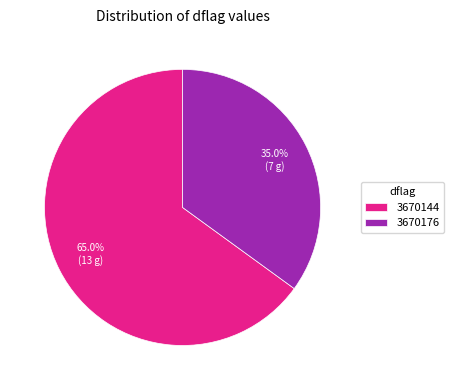

What percentage is NOT represented by 3670144?

35.0%